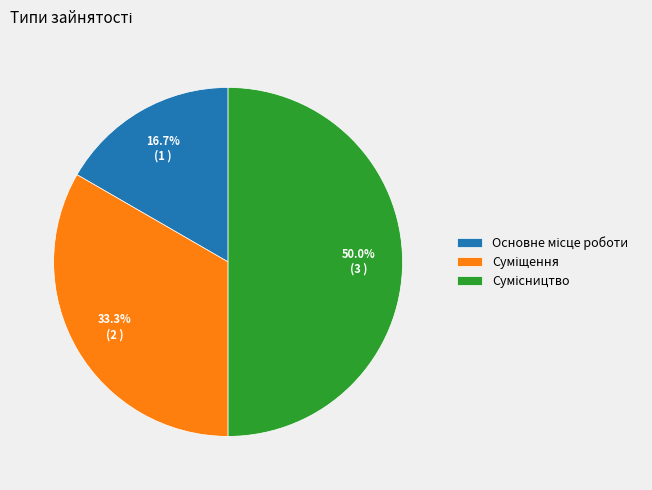

How many segments does this pie chart have?

3